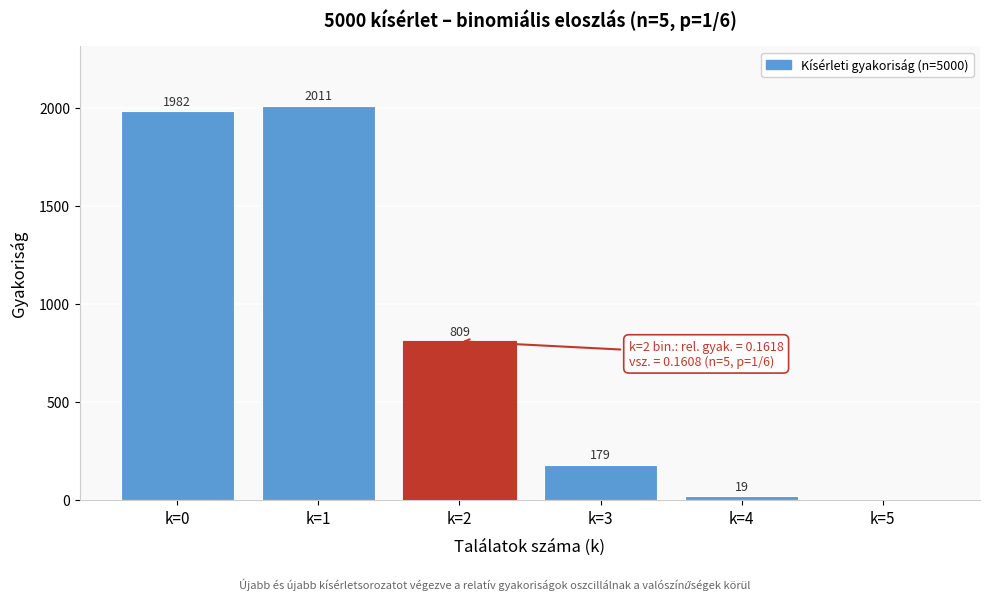

Reading right to left, transcribe all the data shown in this chart.

k=5=0	k=4=19	k=3=179	k=2=809	k=1=2011	k=0=1982